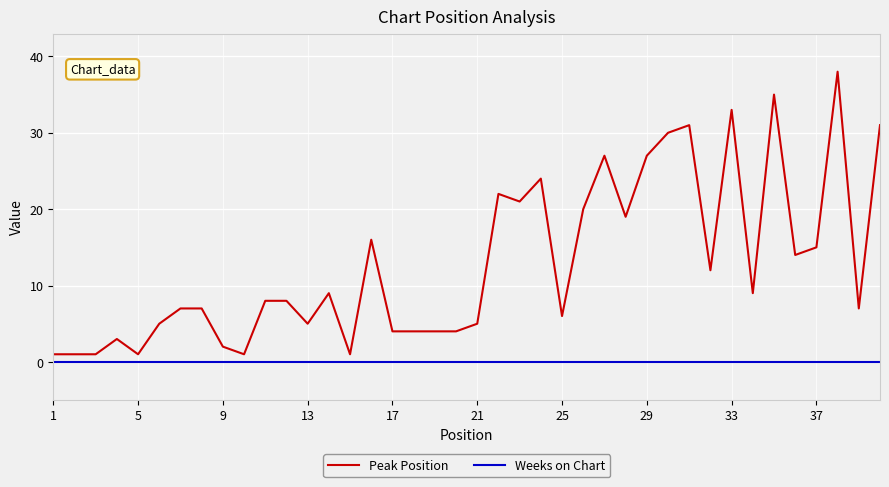

Rank the series by their maximum value, from highest to lowest.

Peak Position, Weeks on Chart